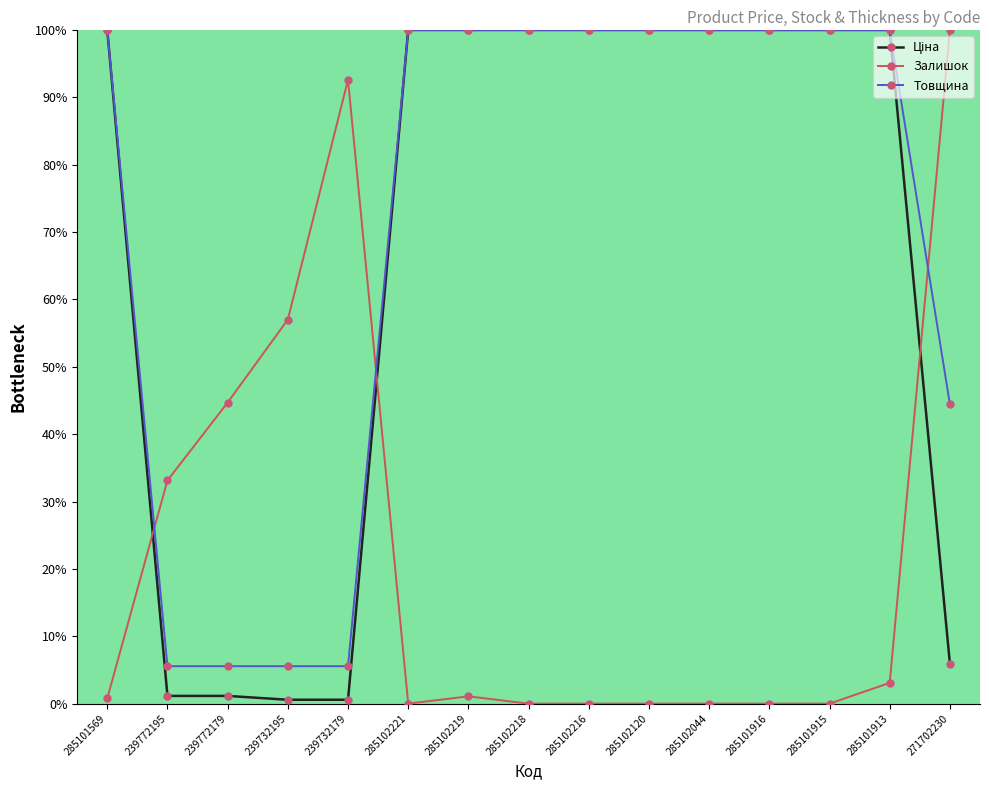

What is the spread (max minus min) of values at 271702230?

94.1